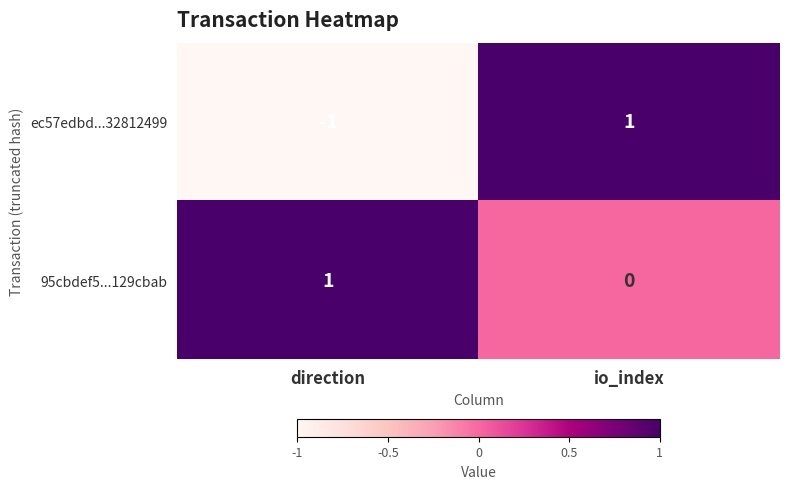

Reading left to right, extract all data points from this chart.

ec57edbd...32812499: direction=-1	io_index=1
95cbdef5...129cbab: direction=1	io_index=0